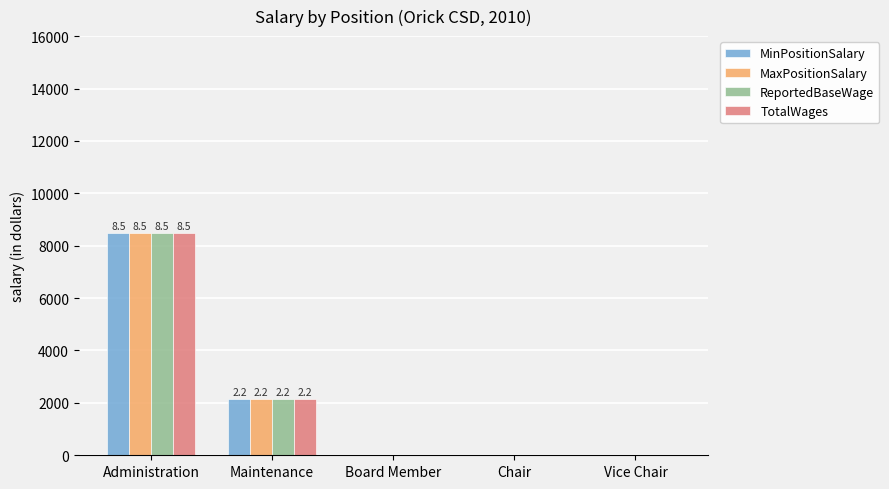

Where is MaxPositionSalary nearest to the value 4233?

Maintenance